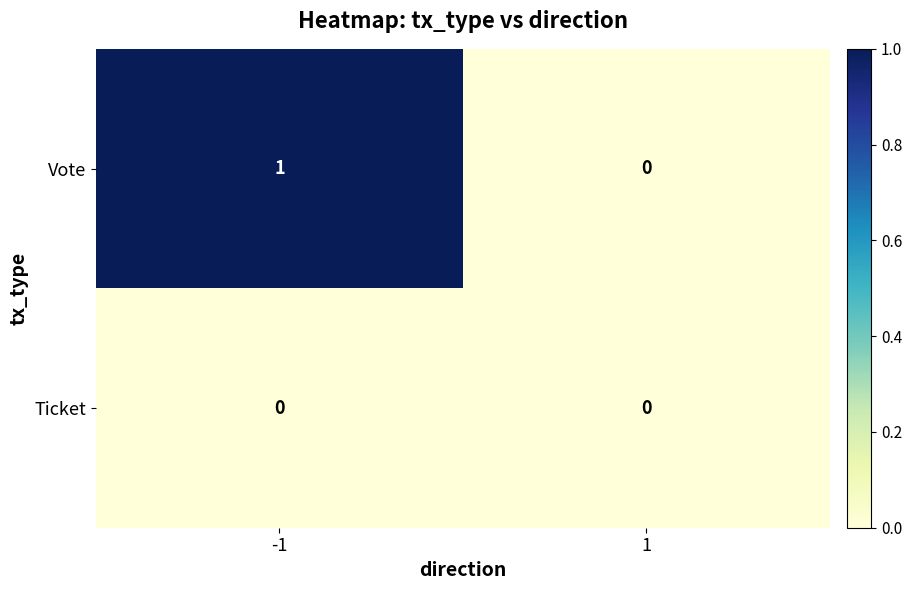

At which category is the sum across all series the highest?

-1